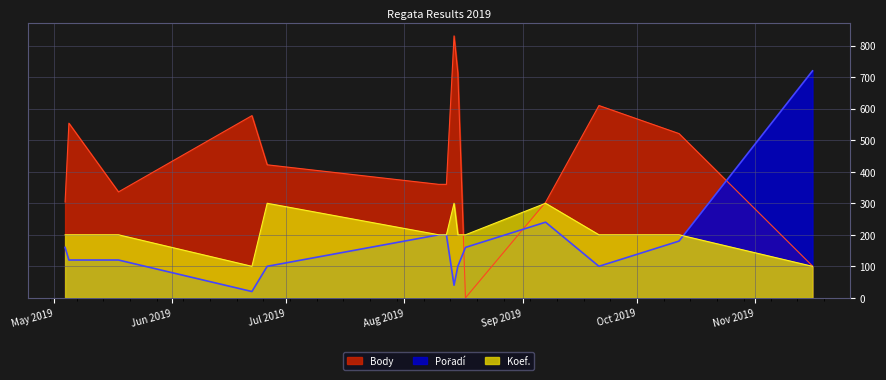

Reading right to left, transcribe all the data shown in this chart.

Body: 2019-11-16=101	2019-10-12=521	2019-09-21=610	2019-09-07=303	2019-08-17=0	2019-08-15=713	2019-08-14=831	2019-08-12=360	2019-08-10=360	2019-06-26=422	2019-06-22=578	2019-05-18=336	2019-05-05=554	2019-05-04=304
Pořadí: 2019-11-16=720	2019-10-12=180	2019-09-21=100	2019-09-07=240	2019-08-17=160	2019-08-15=100	2019-08-14=40	2019-08-12=200	2019-08-10=200	2019-06-26=100	2019-06-22=20	2019-05-18=120	2019-05-05=120	2019-05-04=160
Koef.: 2019-11-16=100	2019-10-12=200	2019-09-21=200	2019-09-07=300	2019-08-17=200	2019-08-15=200	2019-08-14=300	2019-08-12=200	2019-08-10=200	2019-06-26=300	2019-06-22=100	2019-05-18=200	2019-05-05=200	2019-05-04=200